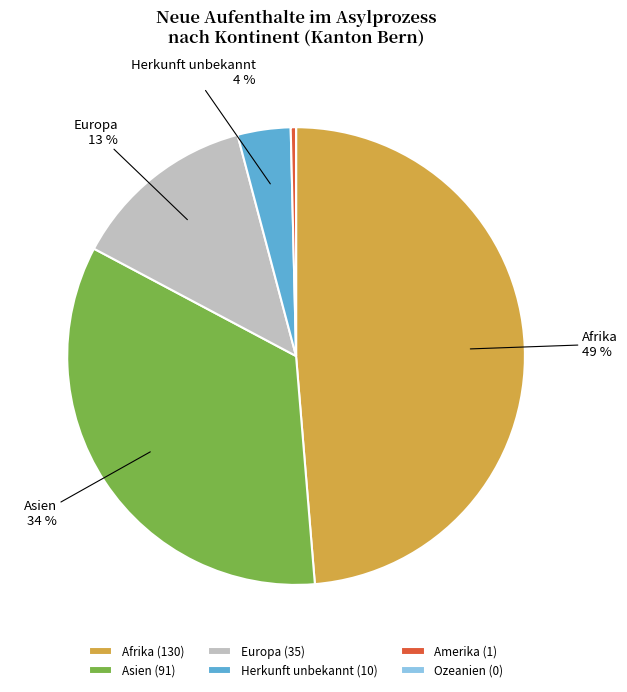

True or false: Amerika accounts for 8% of the total.

False